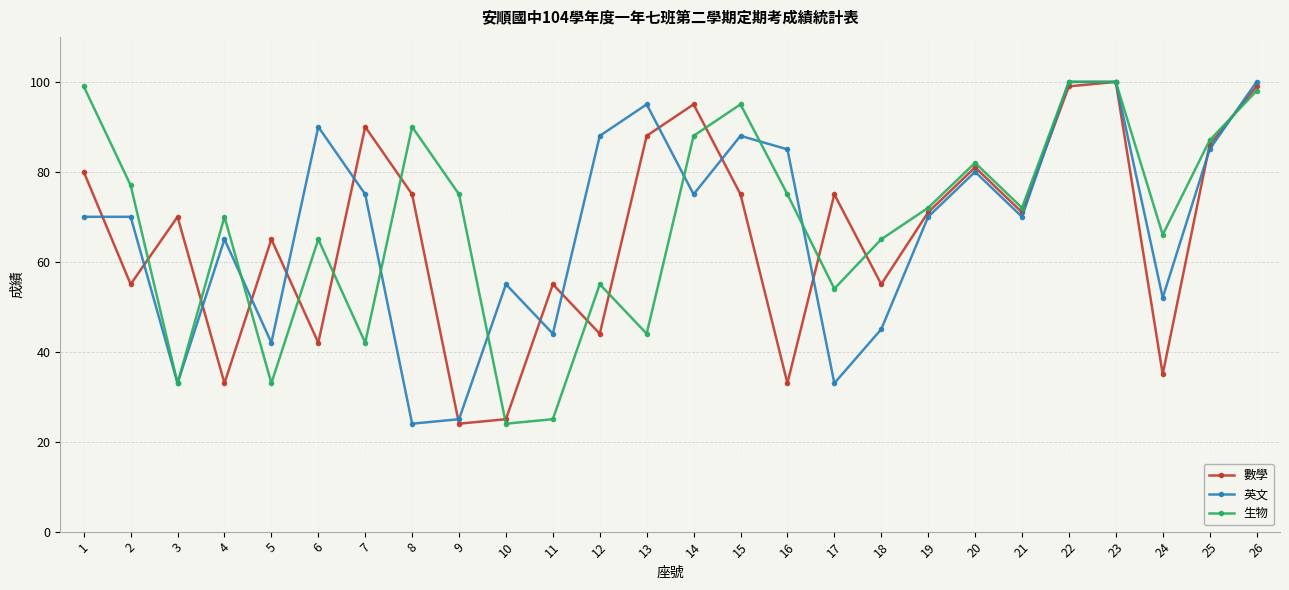

Reading right to left, list all the values displayed in this chart.

數學: 99	86	35	100	99	71	81	71	55	75	33	75	95	88	44	55	25	24	75	90	42	65	33	70	55	80
英文: 100	85	52	100	100	70	80	70	45	33	85	88	75	95	88	44	55	25	24	75	90	42	65	33	70	70
生物: 98	87	66	100	100	72	82	72	65	54	75	95	88	44	55	25	24	75	90	42	65	33	70	33	77	99